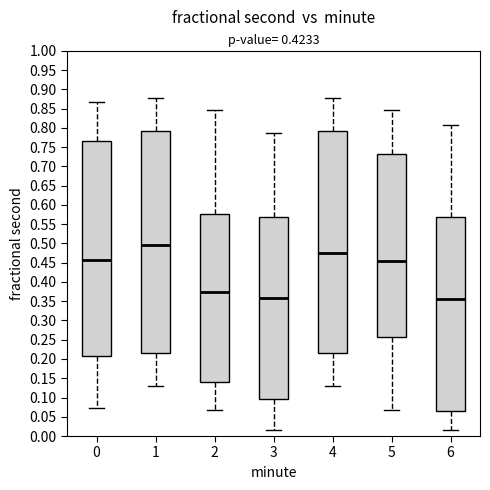

Reading left to right, read every box against the y-axis: the position of its median line, the range the box covers, and the ends of its whiskers. The values are not printed on the chart, so give them approximately, as read against the axis.

0: median 0.455, box 0.205 to 0.765, whiskers 0.070 to 0.870
1: median 0.495, box 0.215 to 0.790, whiskers 0.130 to 0.875
2: median 0.375, box 0.140 to 0.575, whiskers 0.065 to 0.845
3: median 0.355, box 0.095 to 0.570, whiskers 0.015 to 0.785
4: median 0.475, box 0.215 to 0.790, whiskers 0.130 to 0.875
5: median 0.455, box 0.255 to 0.730, whiskers 0.065 to 0.845
6: median 0.355, box 0.065 to 0.570, whiskers 0.015 to 0.805